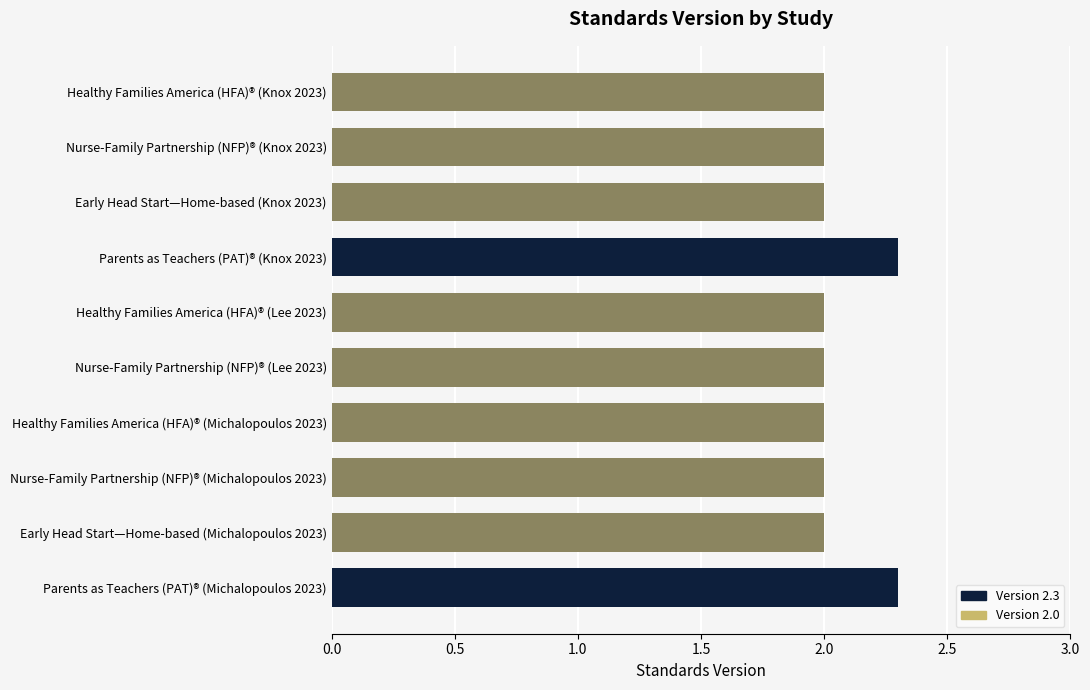

Reading top to bottom, extract all data points from this chart.

2.0	2.0	2.0	2.3	2.0	2.0	2.0	2.0	2.0	2.3